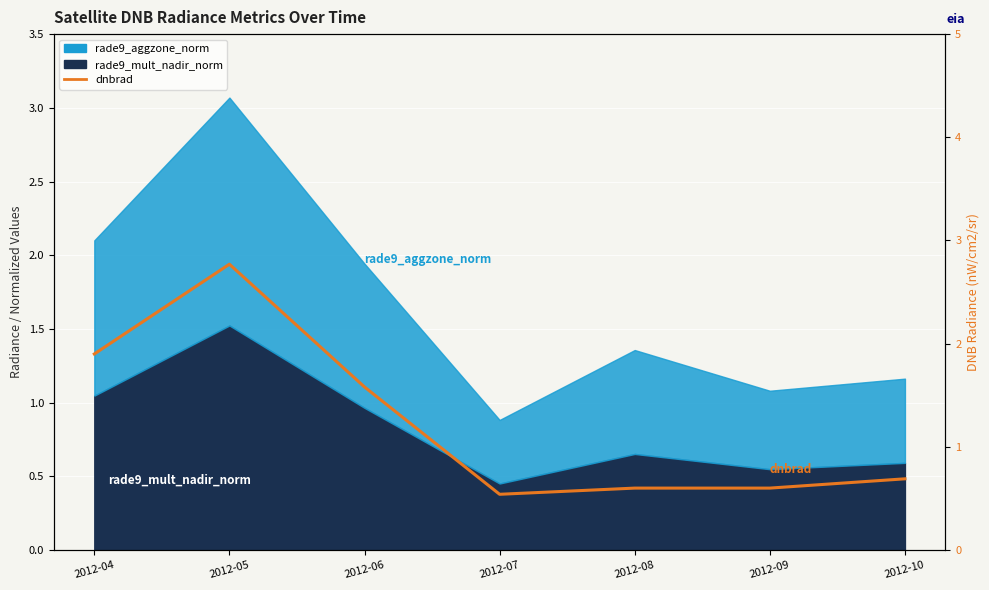

What value does the data have at 2012-07?

0.5